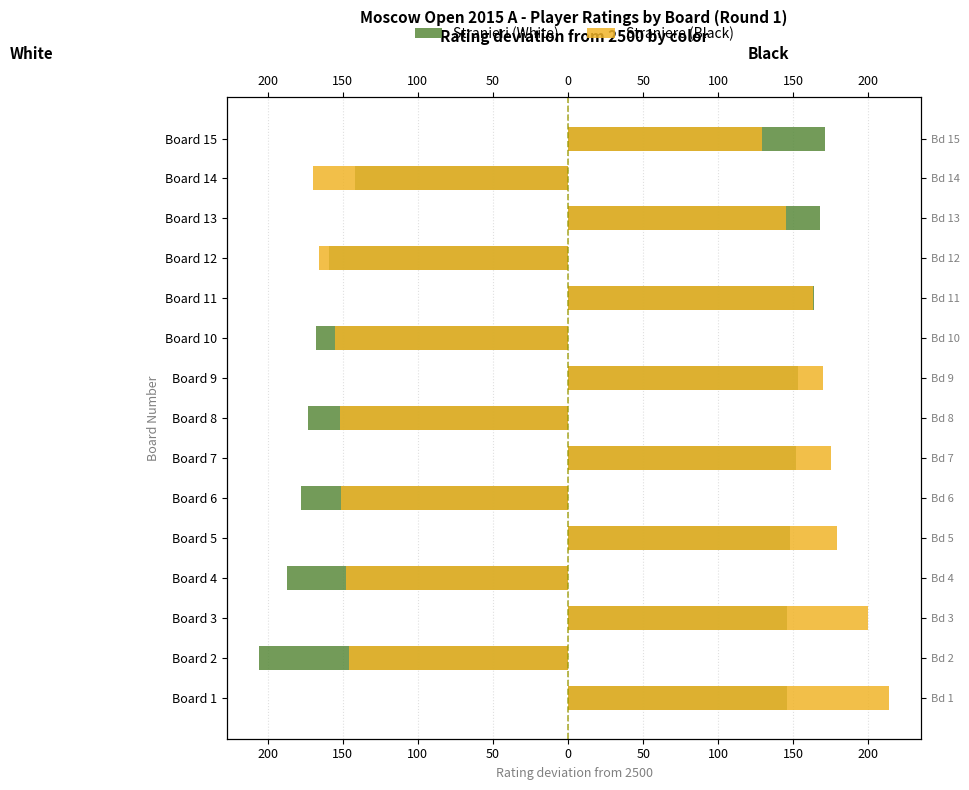

Does the chart contain stacked bars?

No